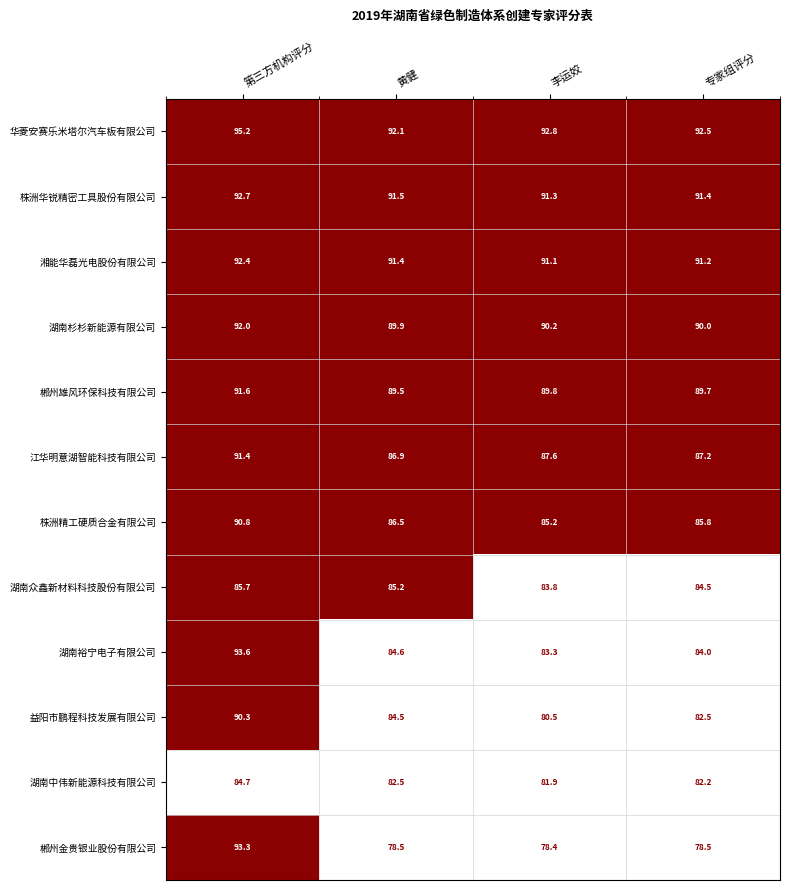

Which series has the largest total across all categories?

华菱安赛乐米塔尔汽车板有限公司